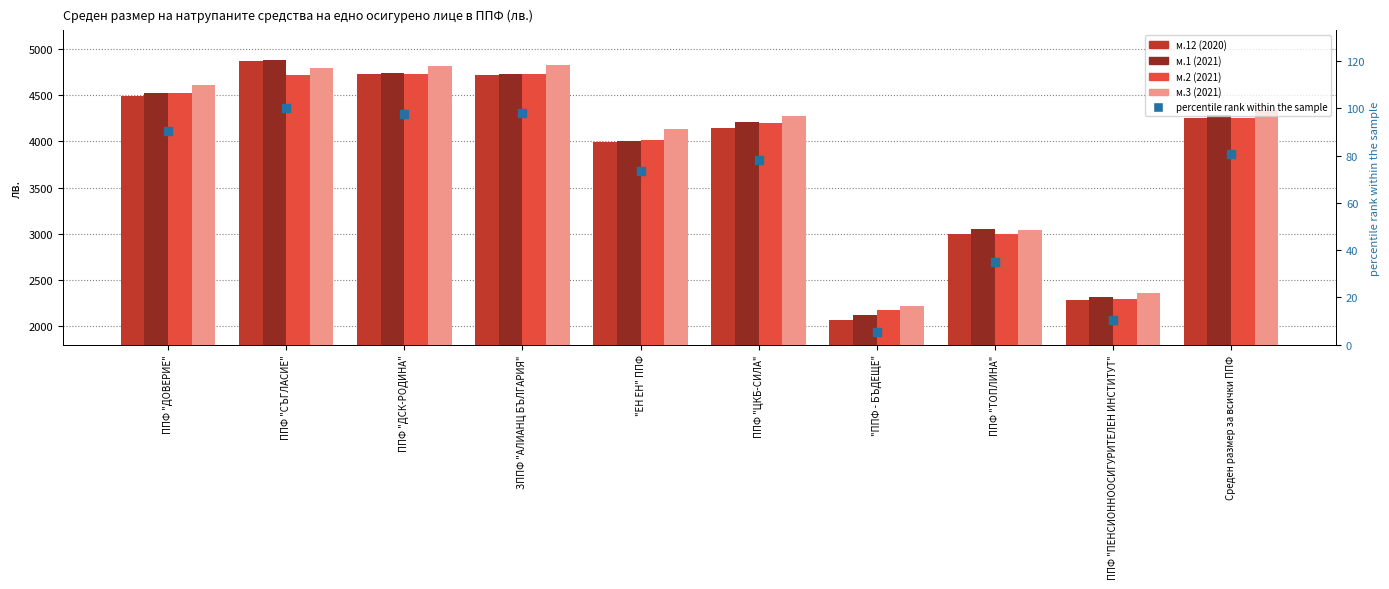

Which series has the largest total across all categories?

м.3 (2021)